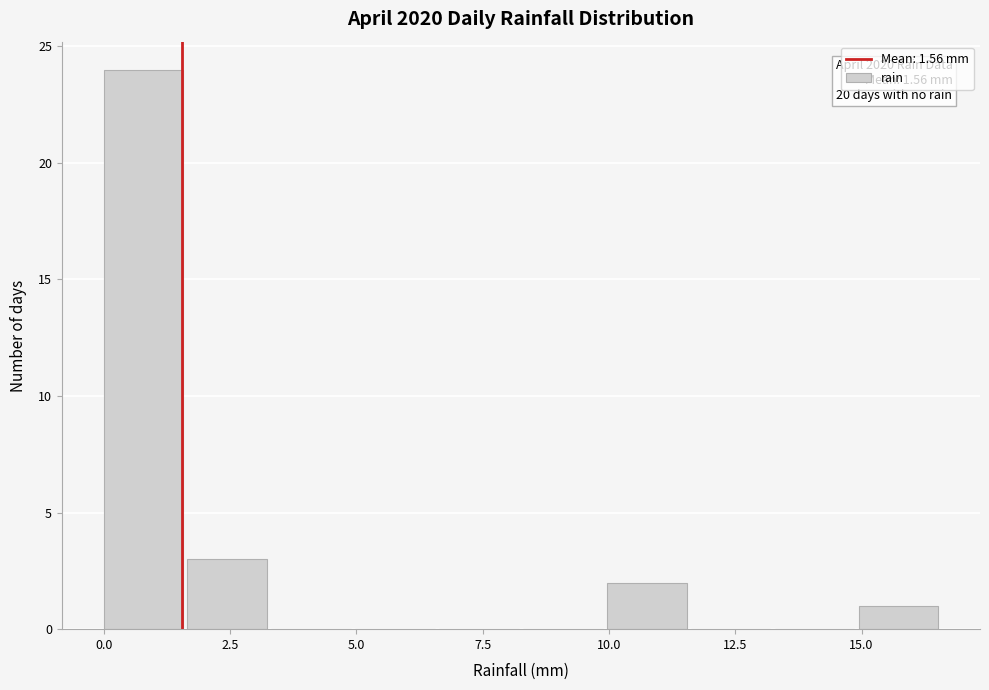

Around what value on the x-axis is the tallest bar? Give the approximate position of its centre, as read against the axis.

1.0